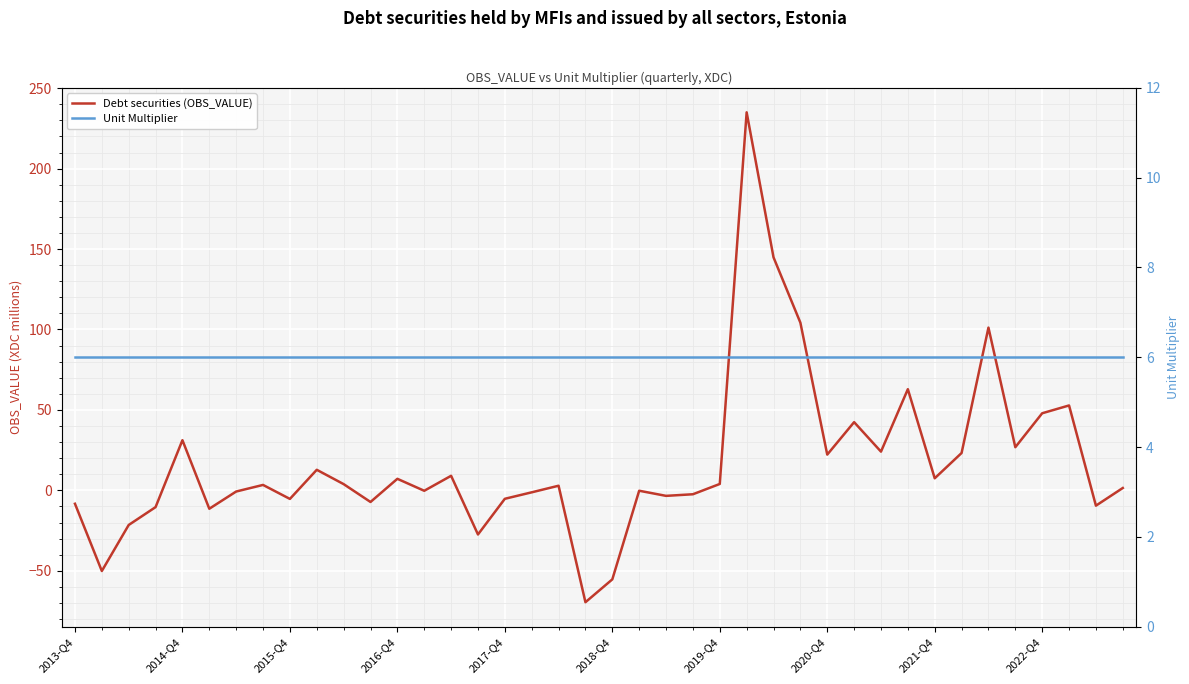

Which series has the largest range (max minus min)?

Debt securities (OBS_VALUE)